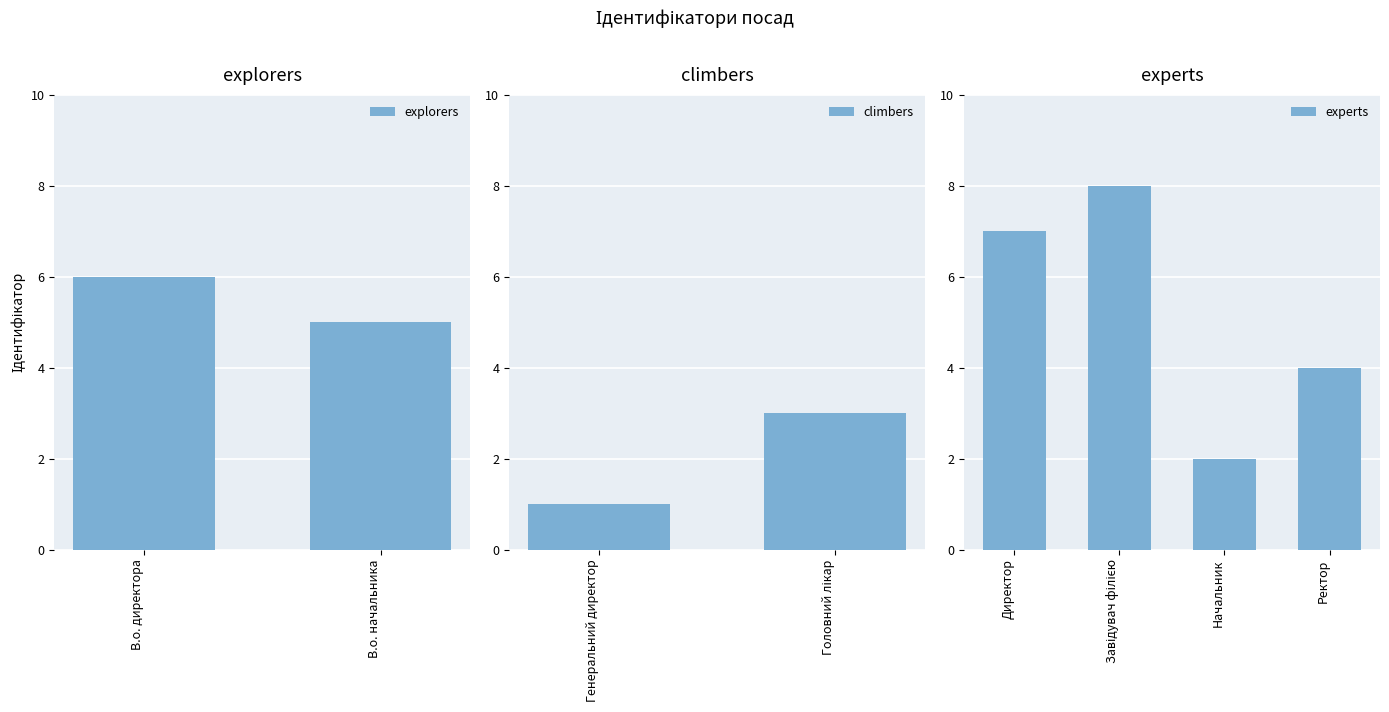

Does the chart contain any negative values?

No